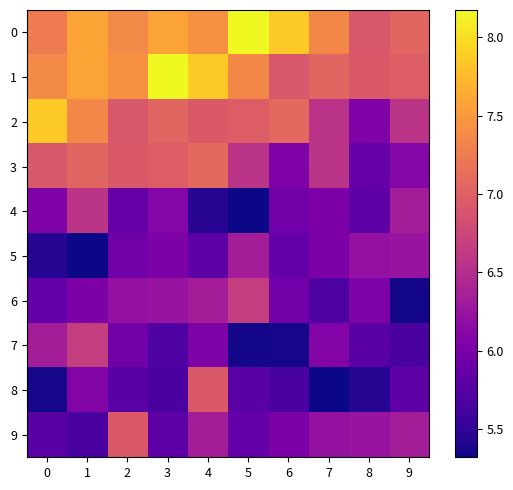

Between 3 and 7, which series saw the biggest shift?

1